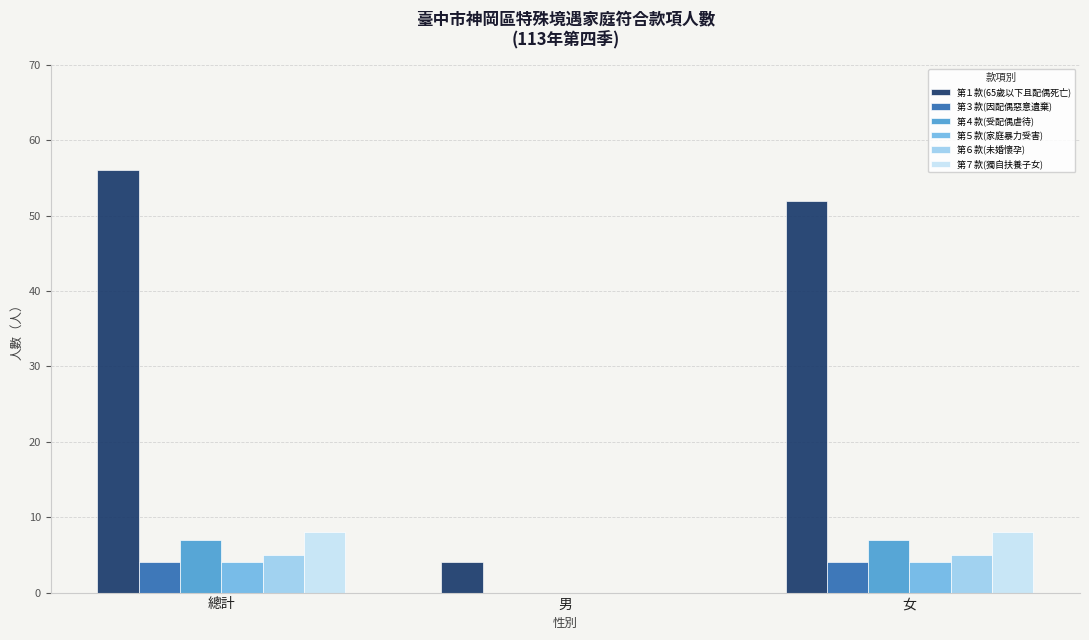

Reading left to right, extract all data points from this chart.

第１款(65歲以下且配偶死亡): 56	4	52
第３款(因配偶惡意遺棄): 4	0	4
第４款(受配偶虐待): 7	0	7
第５款(家庭暴力受害): 4	0	4
第６款(未婚懷孕): 5	0	5
第７款(獨自扶養子女): 8	0	8